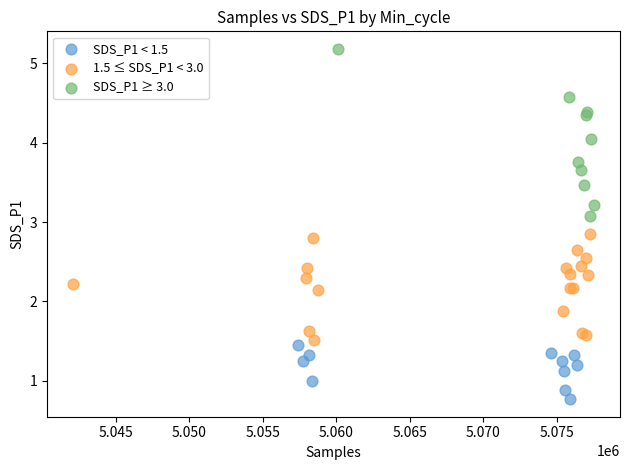

Which series reaches the minimum Y coordinate?

SDS_P1 < 1.5